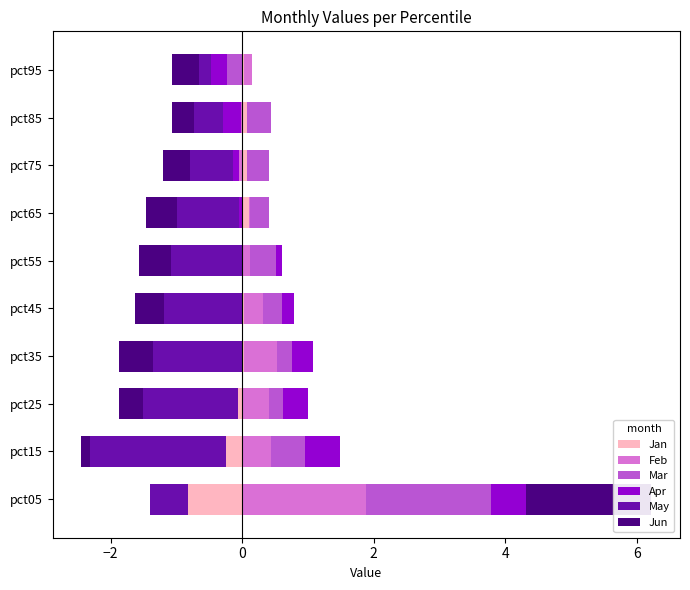

Between −4 and −2, which series saw the biggest shift?

Jun